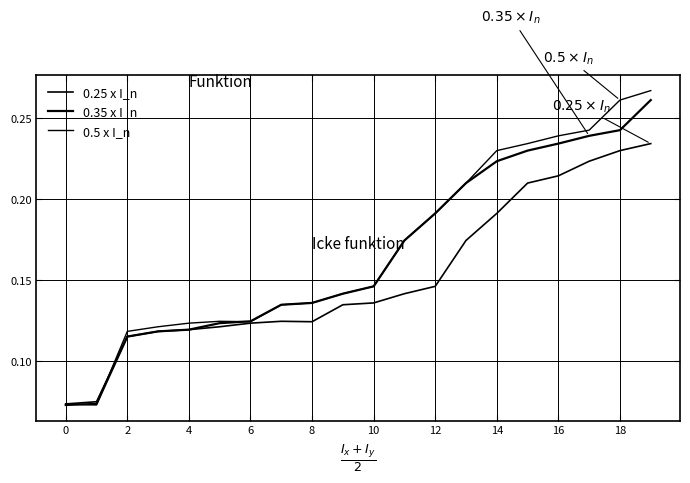

Does the chart display data point markers on the line(s)?

No